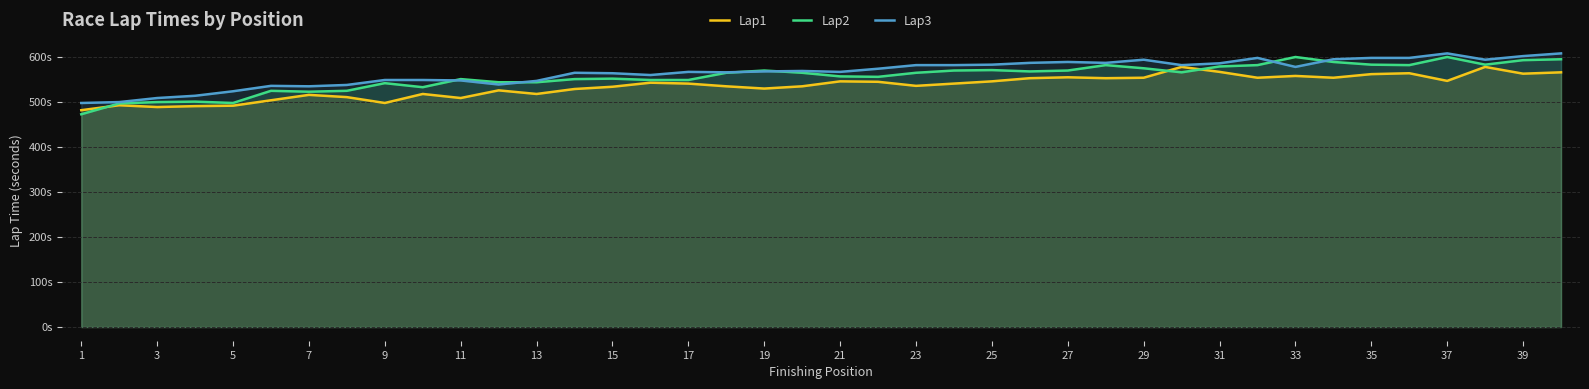

Rank the series at 17 from lowest to highest value.

Lap1, Lap2, Lap3